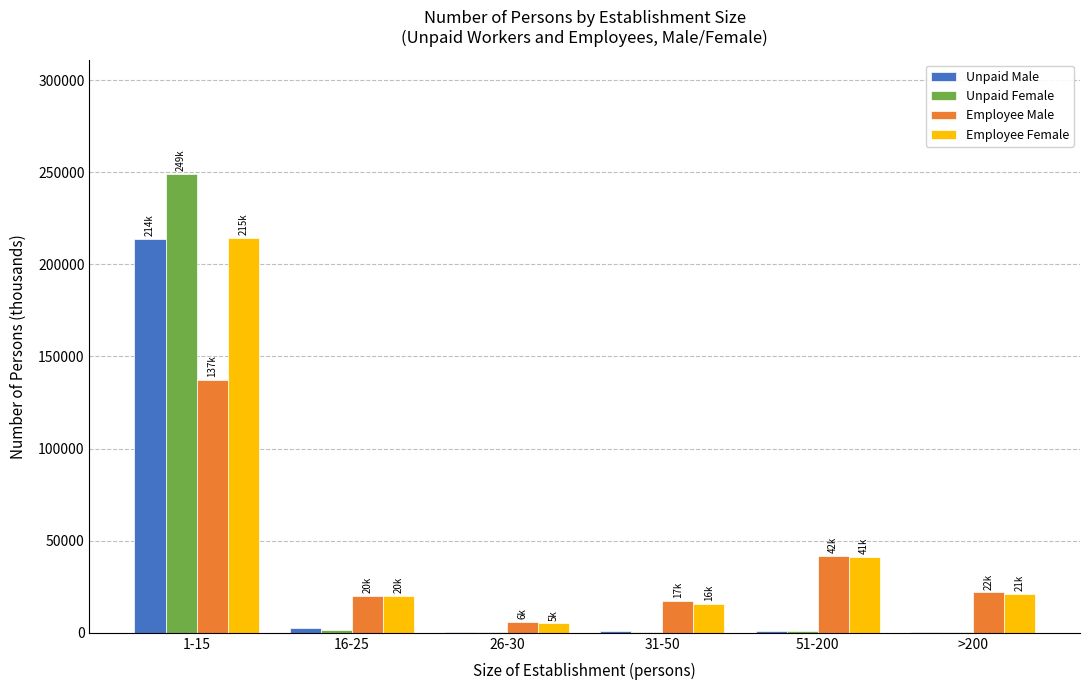

How many groups of bars are there?

6